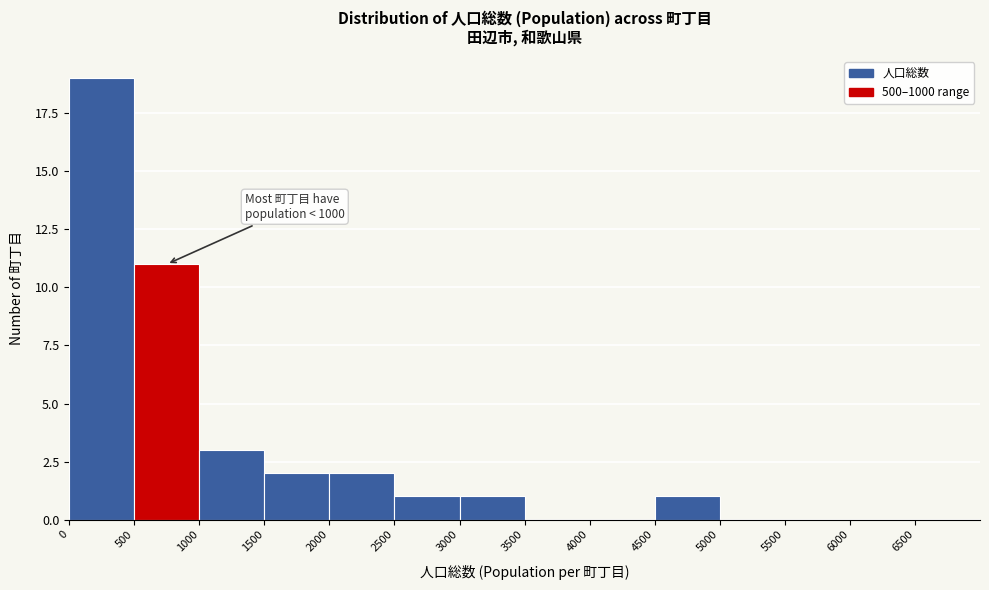

Over which range of the x-axis is the bar tallest?

0 to 500